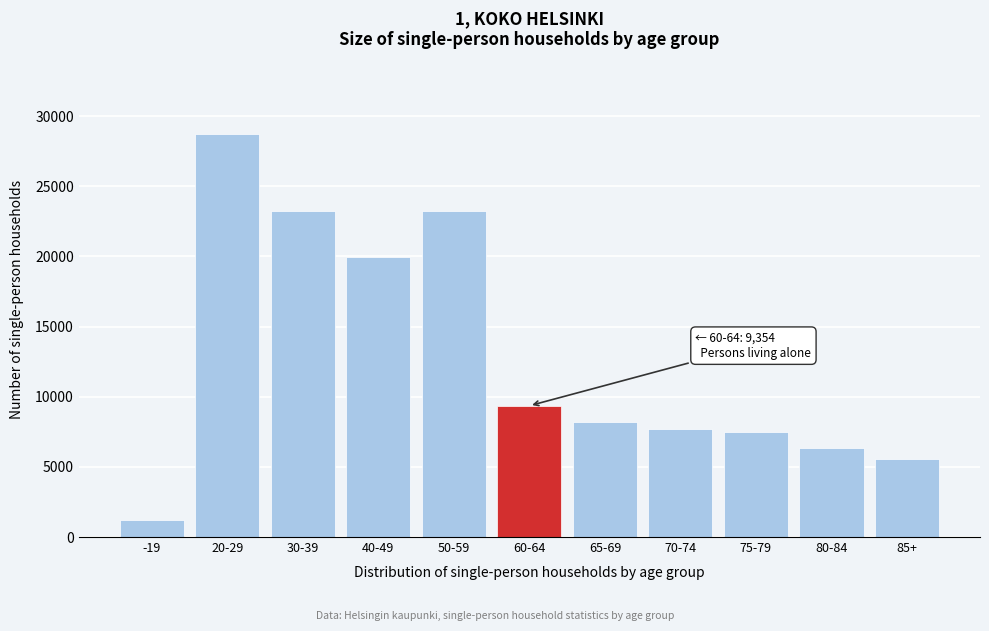

What is the greatest value displayed?

28723